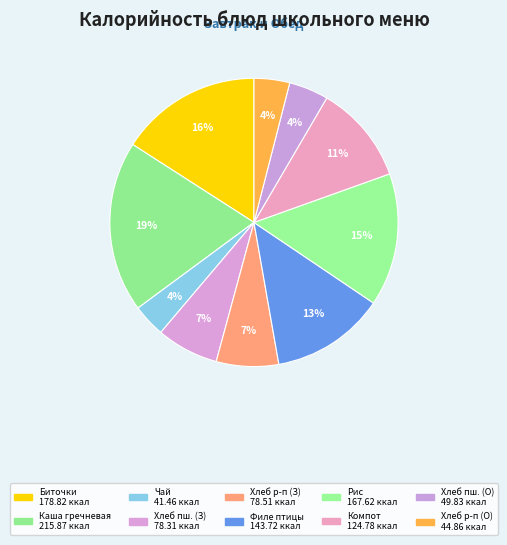

How many slices are in this pie chart?

10